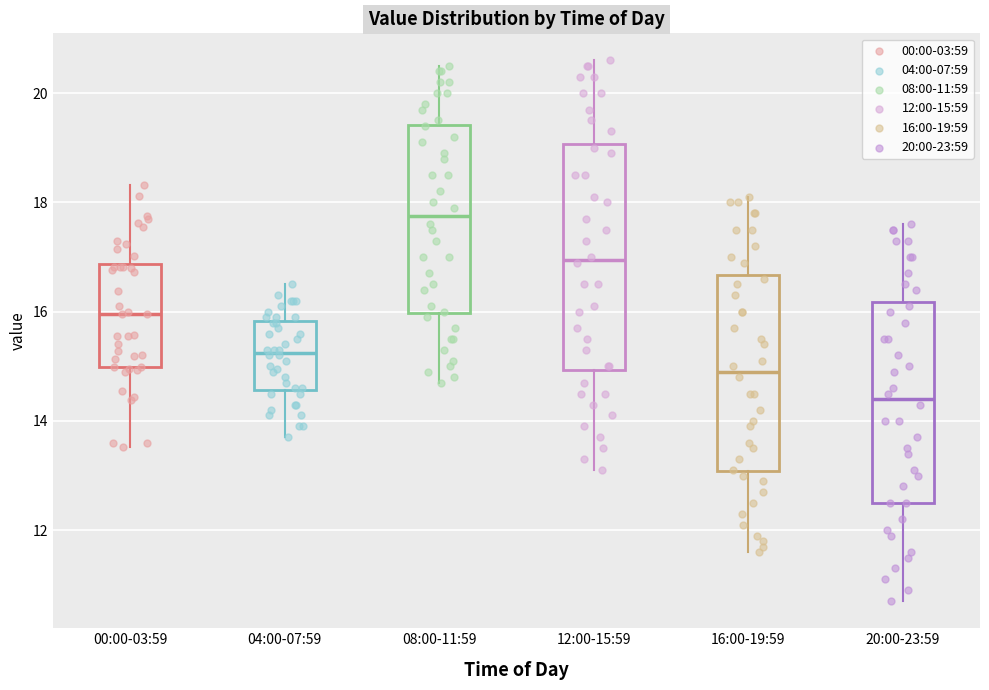

Where does the median line of the box for 12:00-15:59 sit on the y-axis? The values are not printed on the chart, so give them approximately, as read against the axis.

17.0